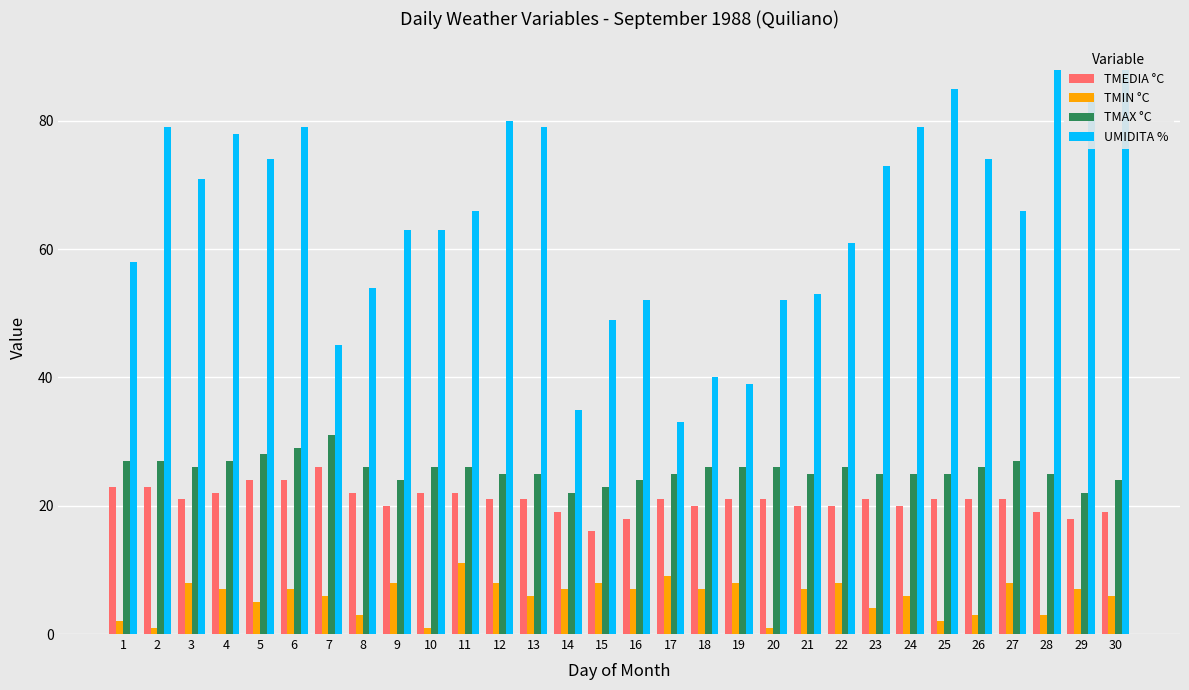

List the labels in order of TMAX °C value, largest first.

7, 6, 5, 1, 2, 4, 27, 3, 8, 10, 11, 18, 19, 20, 22, 26, 12, 13, 17, 21, 23, 24, 25, 28, 9, 16, 30, 15, 14, 29